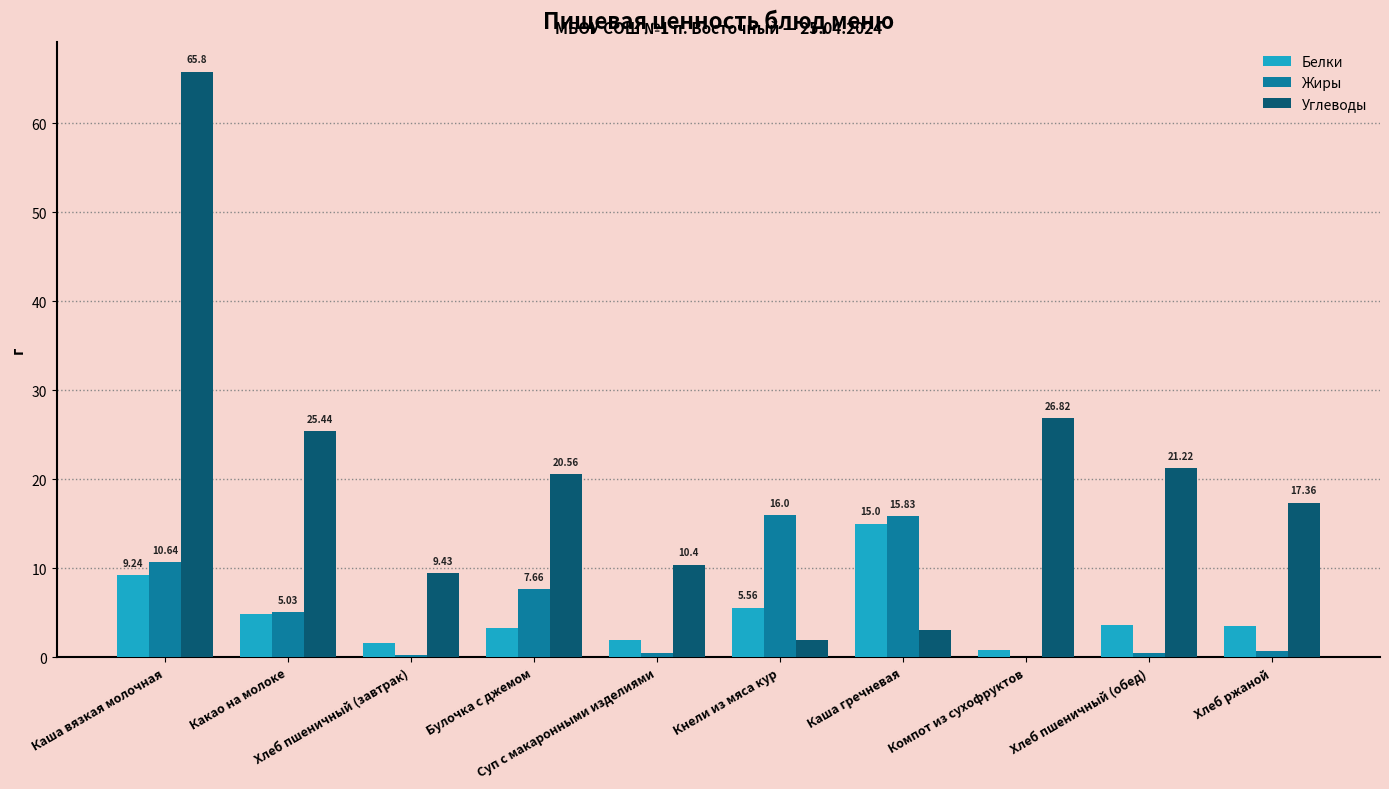

How many data points in Углеводы are above 20?

5